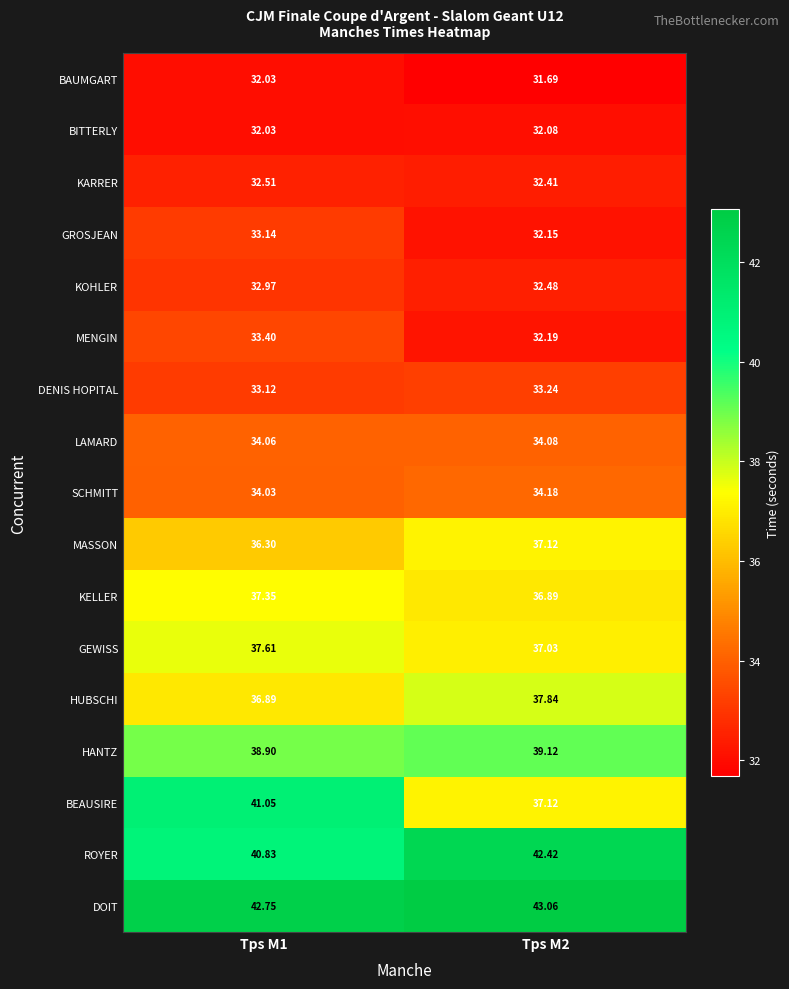

Is the value of HANTZ at Tps M2 greater than the value of BITTERLY at Tps M2?

Yes